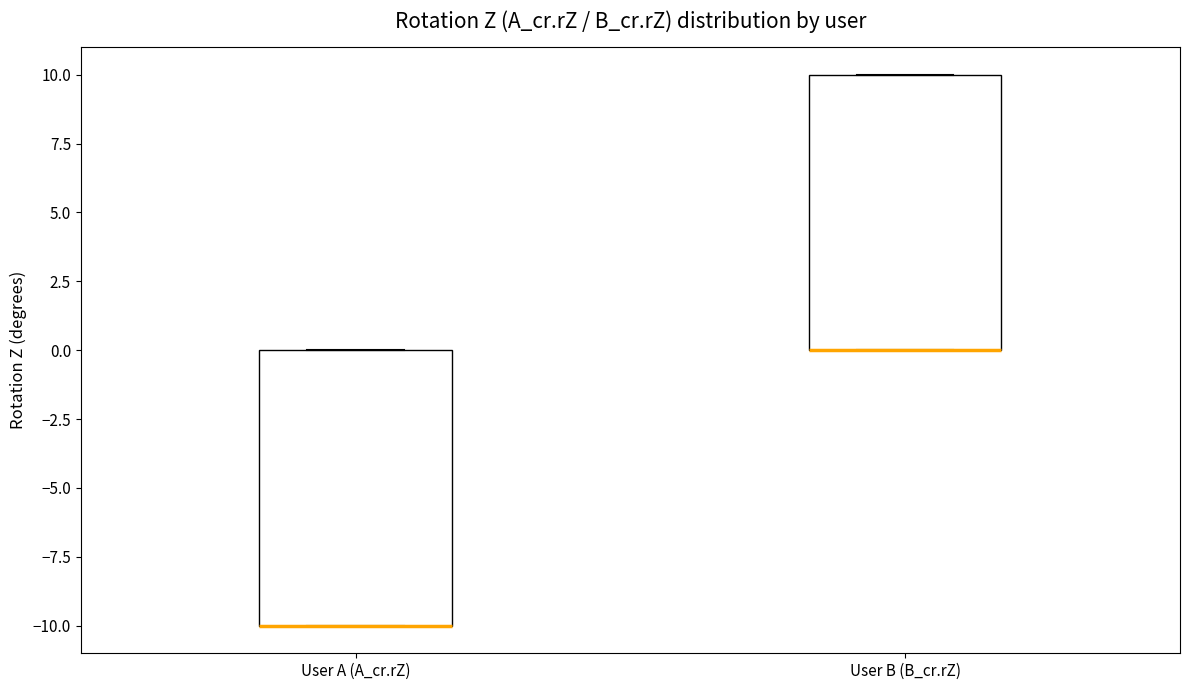

Reading left to right, read every box against the y-axis: the position of its median line, the range the box covers, and the ends of its whiskers. The values are not printed on the chart, so give them approximately, as read against the axis.

User A (A_cr.rZ): median -10 (drawn on the box's lower edge), box -10 to 0, whiskers -10 to 0
User B (B_cr.rZ): median 0 (drawn on the box's lower edge), box 0 to 10, whiskers 0 to 10